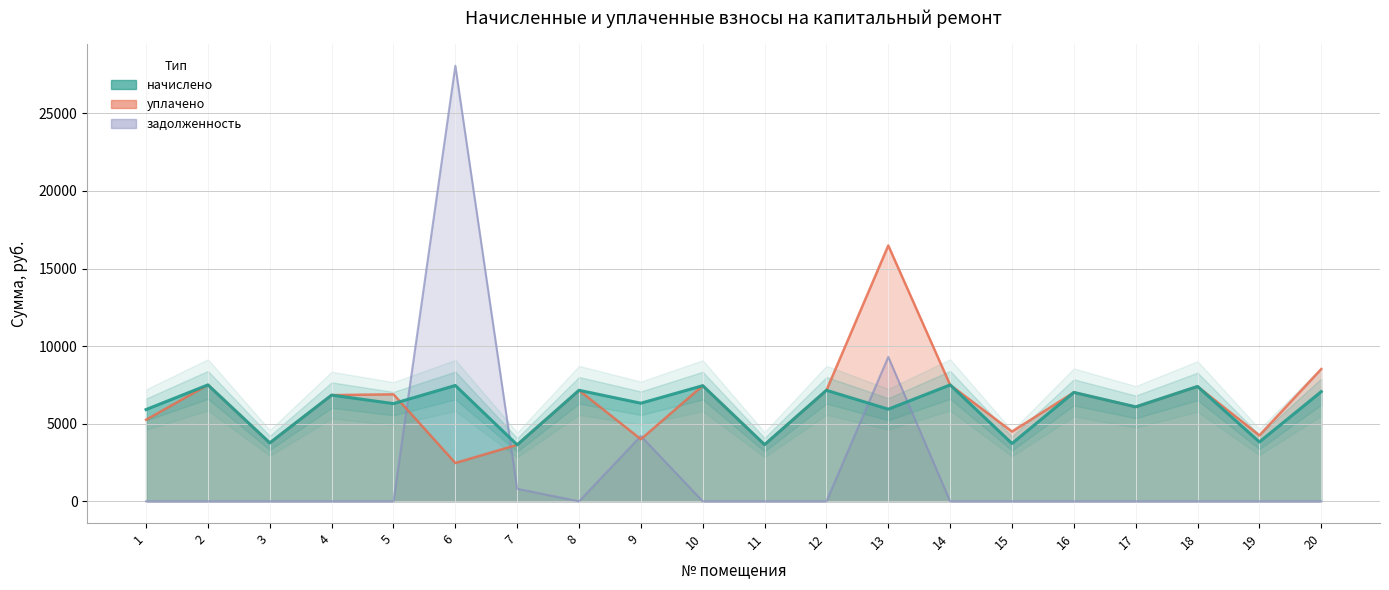

Which series has the largest total across all categories?

уплачено